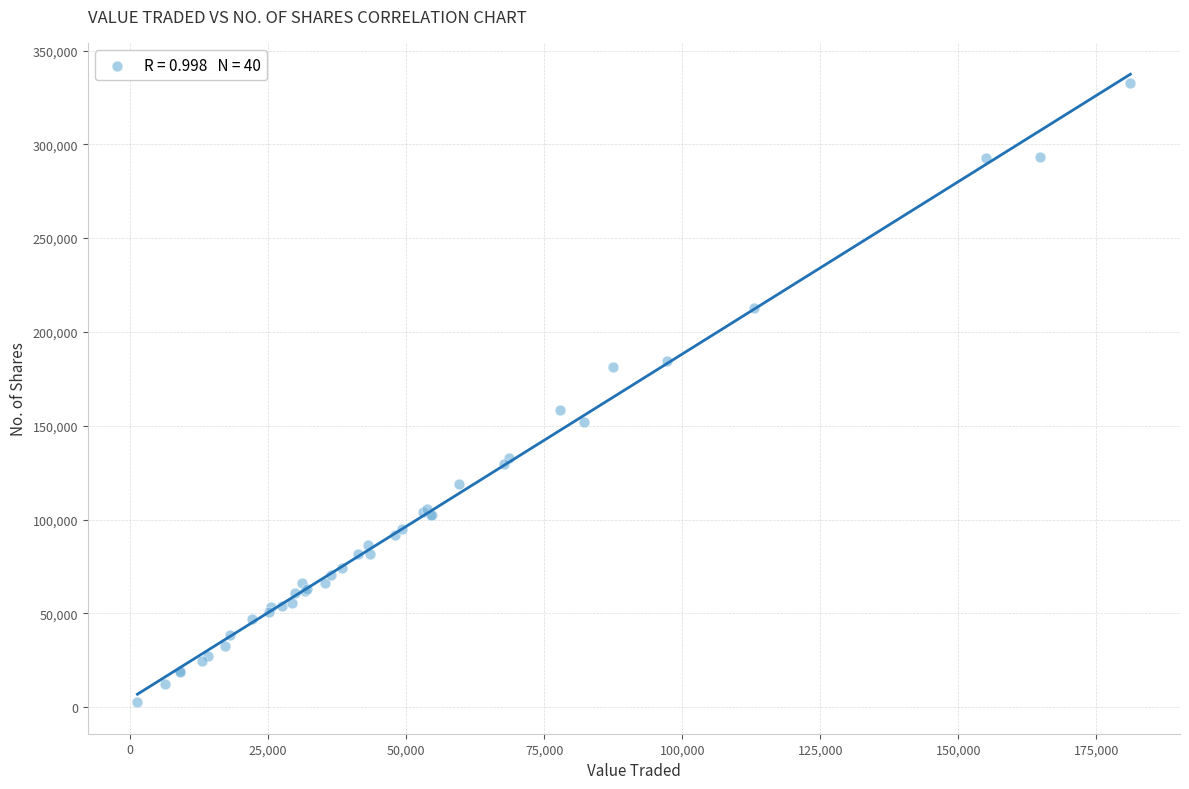

What Y value in the scatter plot is closest to 167756?

158589